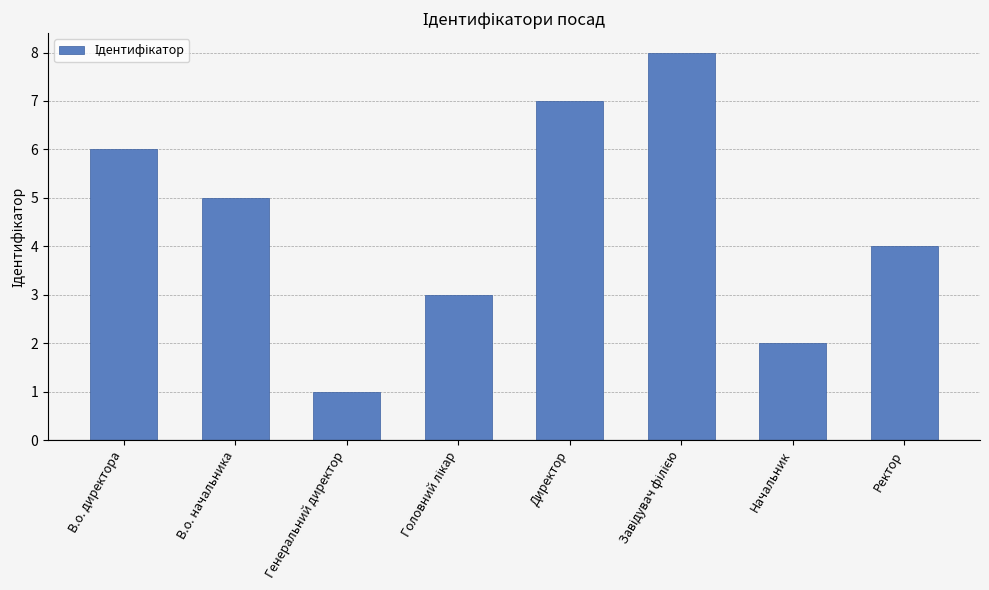

What is the ratio of the value at В.о. начальника to the value at Директор?

0.7